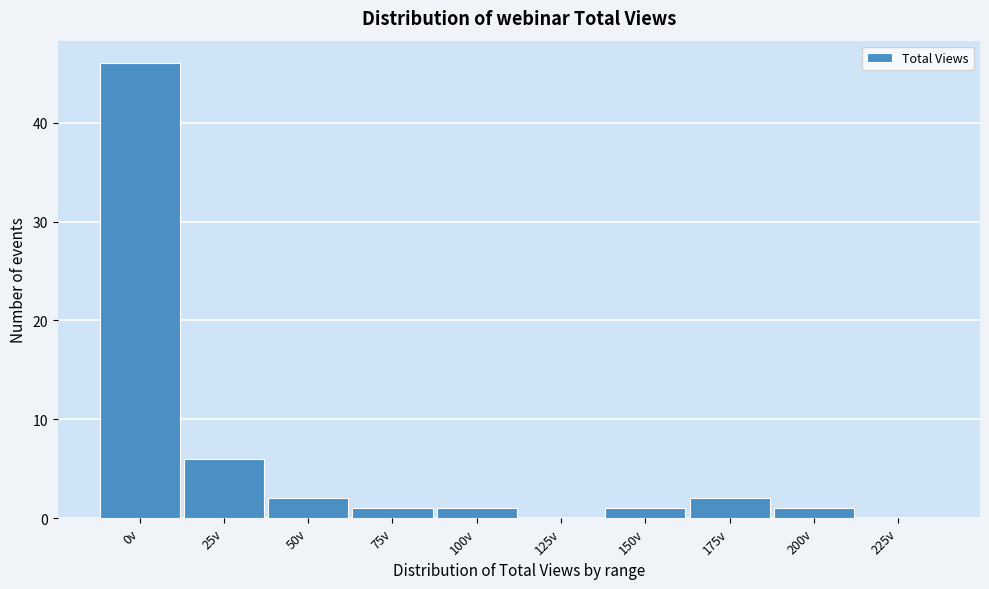

Reading left to right, what are all the values shown in this chart?

0v=46	25v=6	50v=2	75v=1	100v=1	125v=0	150v=1	175v=2	200v=1	225v=0